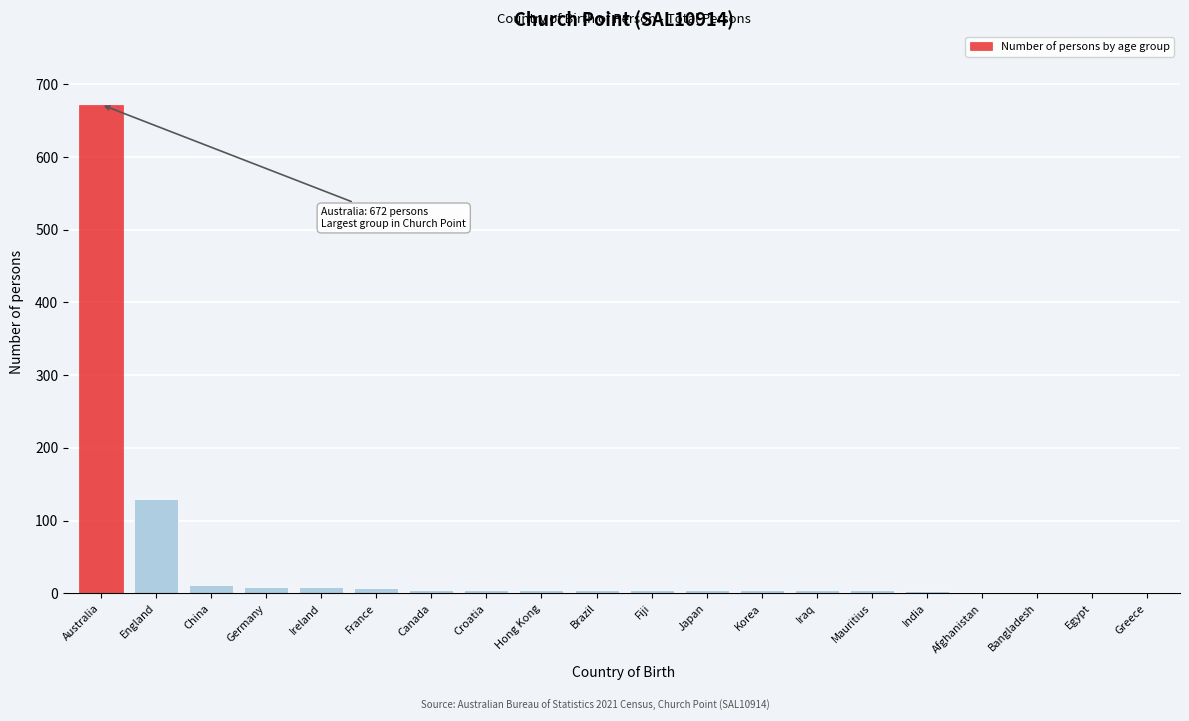

Where is the data nearest to the value 336?

England